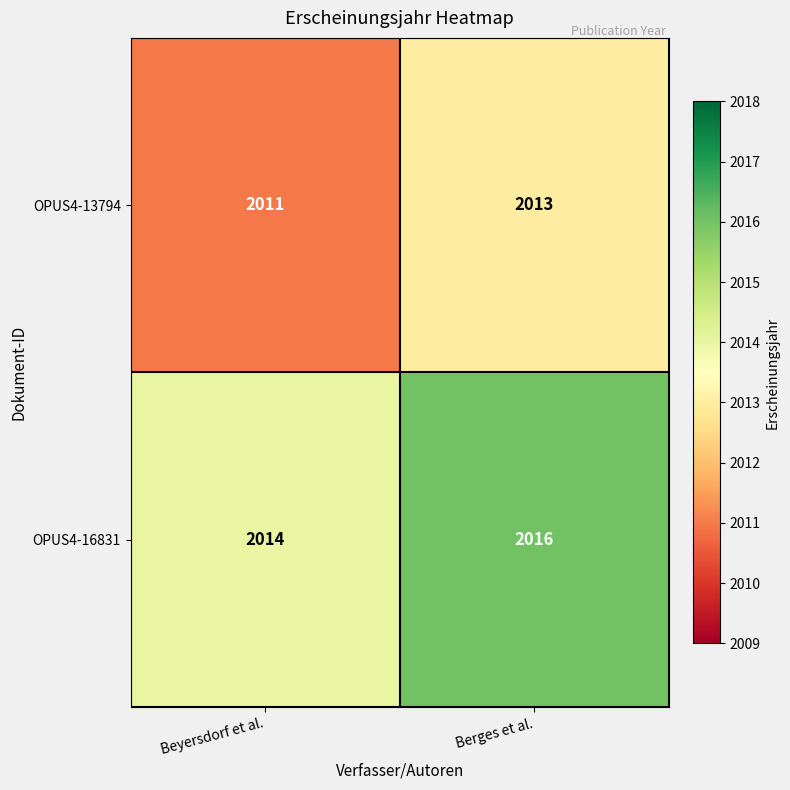

What is the sum of the OPUS4-16831 values at Beyersdorf et al. and Berges et al.?

4030